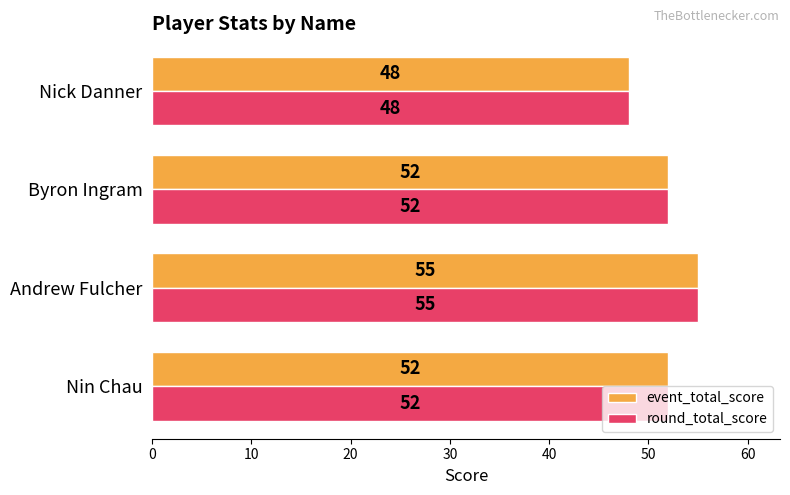

At which label does round_total_score reach its peak?

Andrew Fulcher